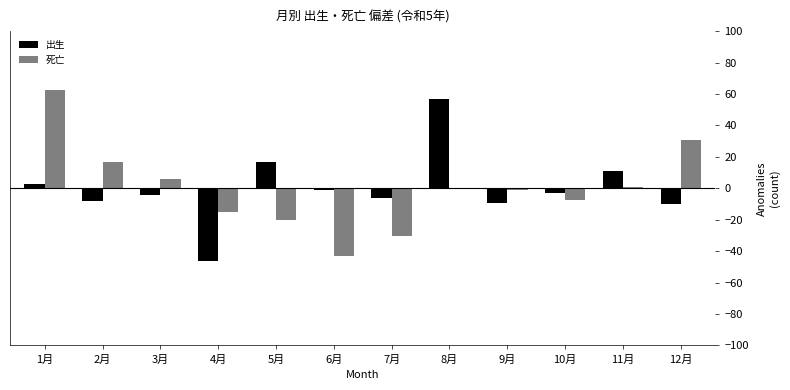

Reading right to left, extract all data points from this chart.

出生: -10.1	10.9	-3.1	-9.1	56.9	-6.1	-1.1	16.9	-46.1	-4.1	-8.1	2.9
死亡: 30.8	0.8	-7.2	-1.2	-0.2	-30.2	-43.2	-20.2	-15.2	5.8	16.8	62.8